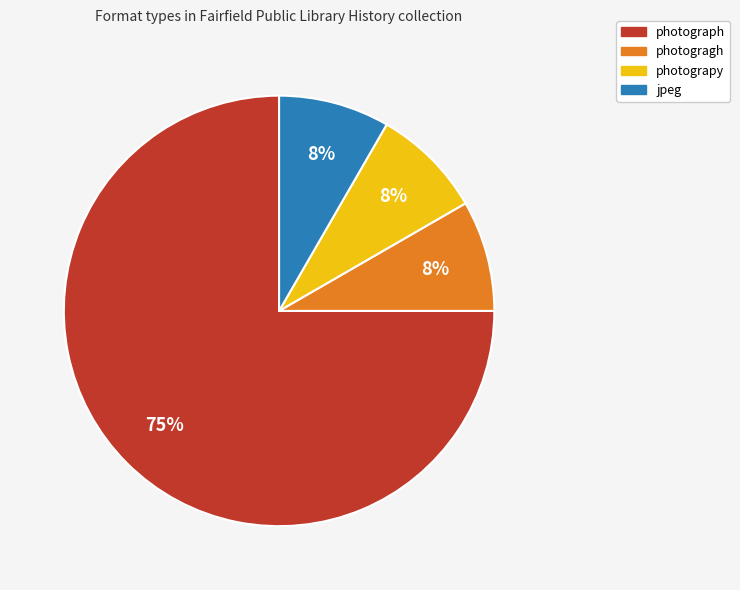

True or false: photograph accounts for 65% of the total.

False